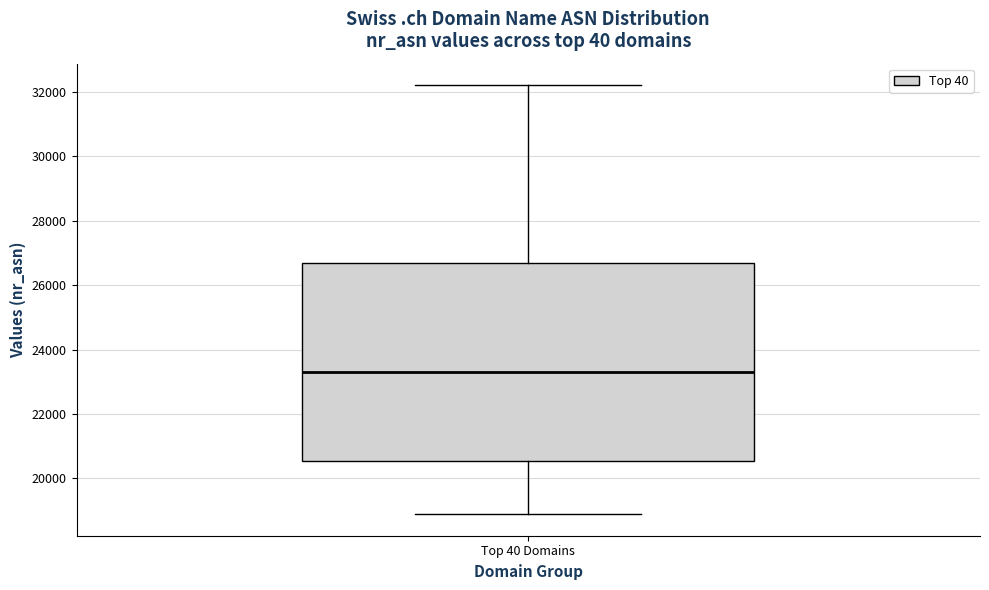

Transcribe this box plot: give where the median line is, the range the box spans, and where the two whiskers end, as read against the y-axis. The values are not printed on the chart, so give them approximately, as read against the axis.

median 23400, box 20600 to 26600, whiskers 18800 to 32200